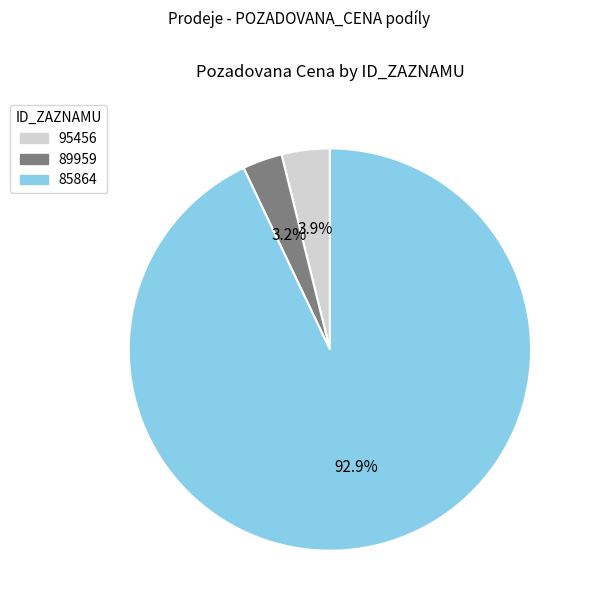

Does 89959 represent more than half of the total?

No